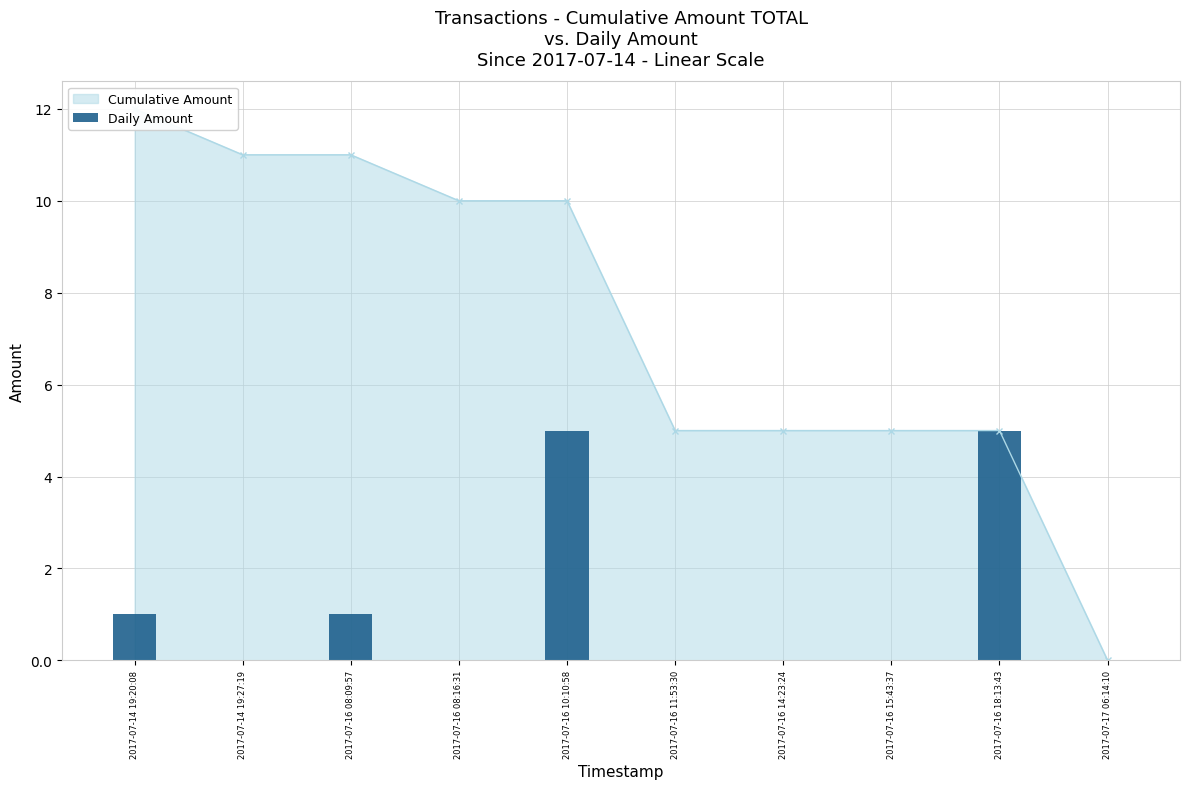

At which category does the chart reach its minimum across all series?

2017-07-14 19:27:19